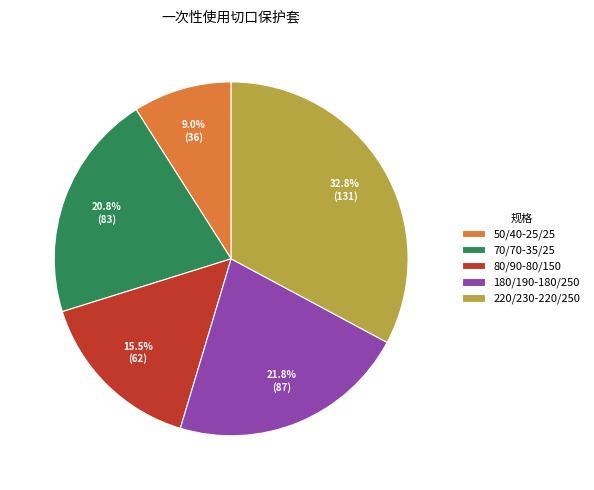

Which category has the smallest portion of the pie?

50/40-25/25